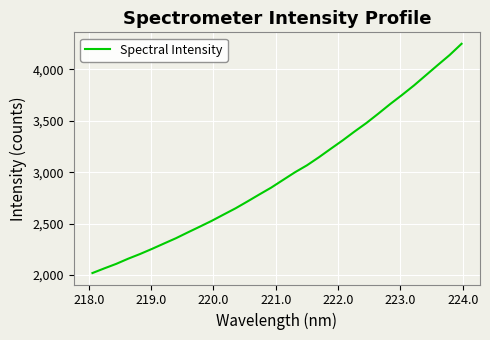

What is the smallest value displayed?

2019.6